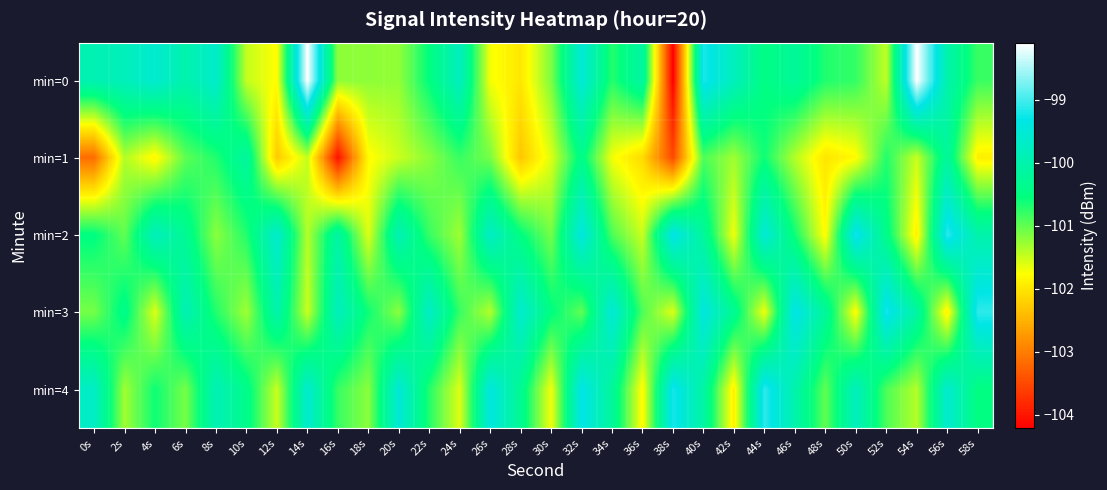

Rank the series by their maximum value, from highest to lowest.

min=0, min=2, min=3, min=4, min=1